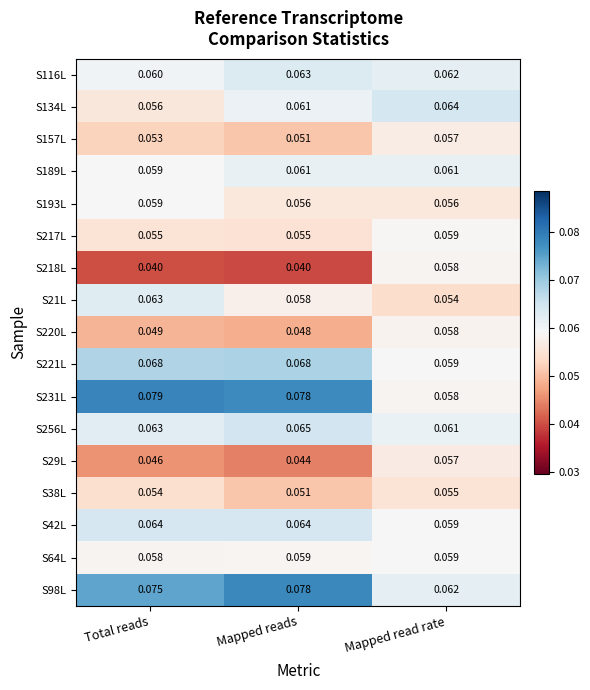

Between Total reads and Mapped read rate, which series saw the biggest shift?

S231L